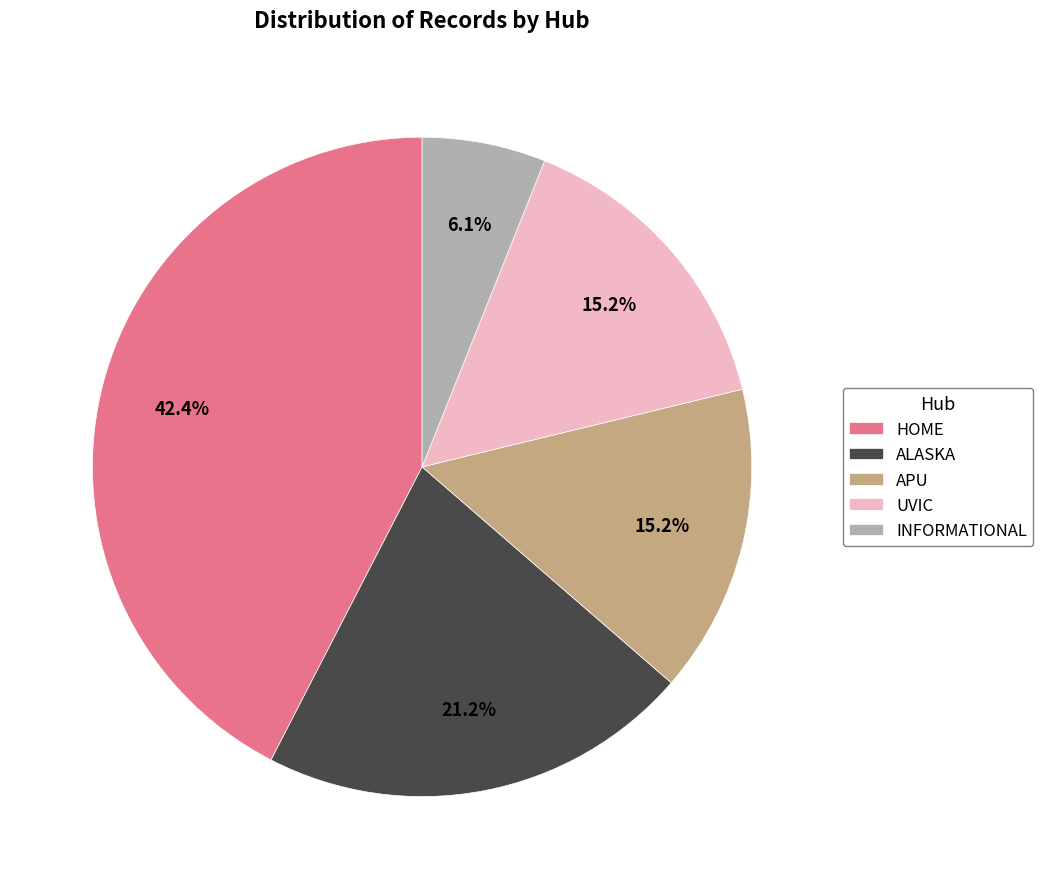

Is there a majority slice in this chart?

No